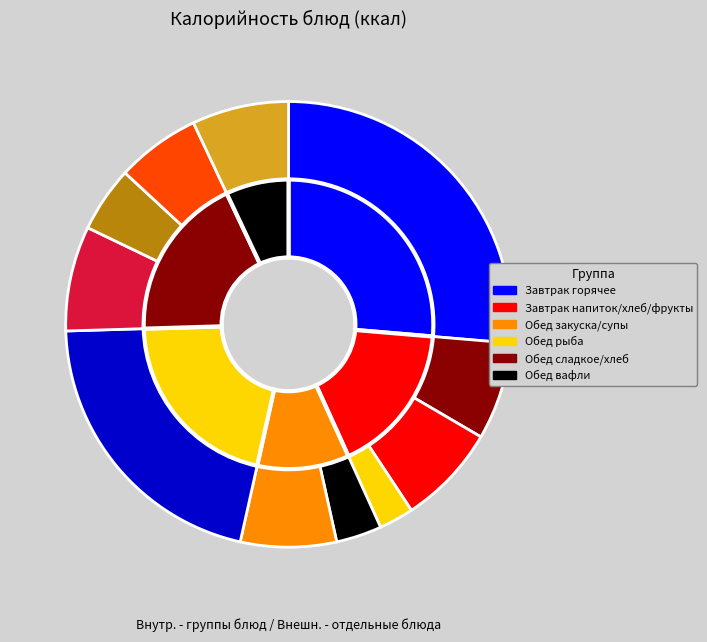

What percentage is the Компот из свежих яблок slice, to the nearest percent?

8%